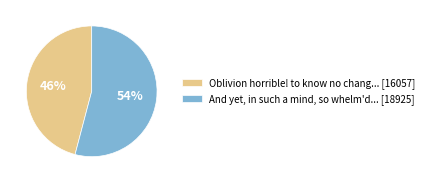

To the nearest percent, what is the difference between the largest and smallest slice percentages?

8%